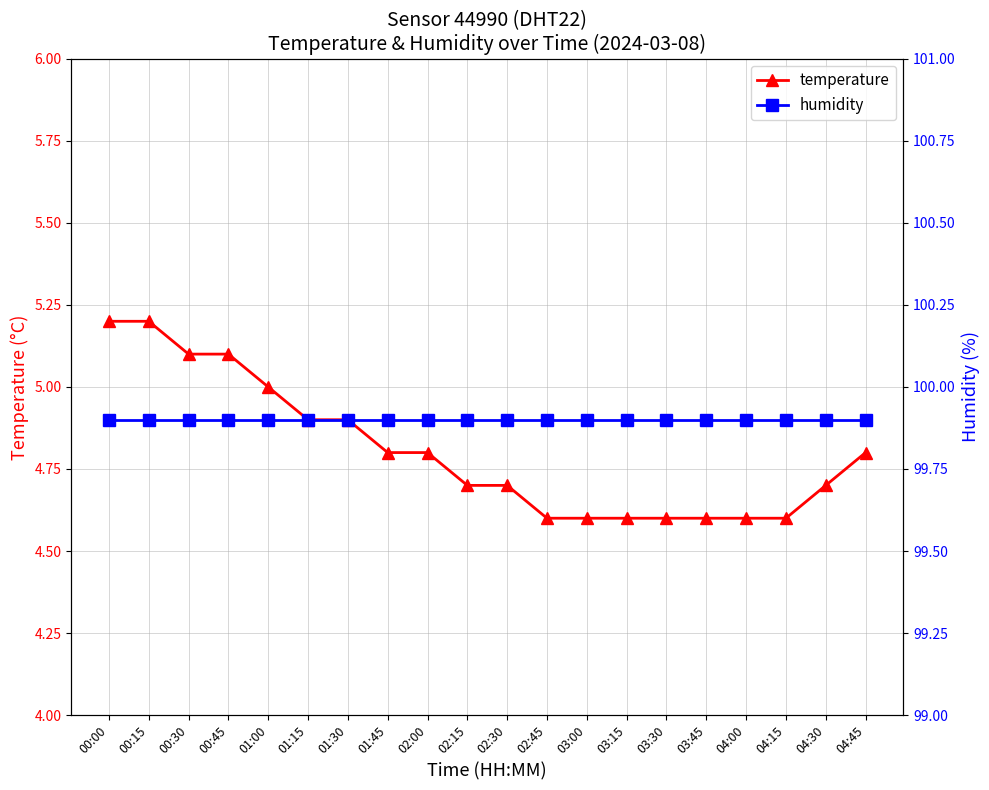

What is the sum of the humidity values at 03:30 and 03:15?

199.8